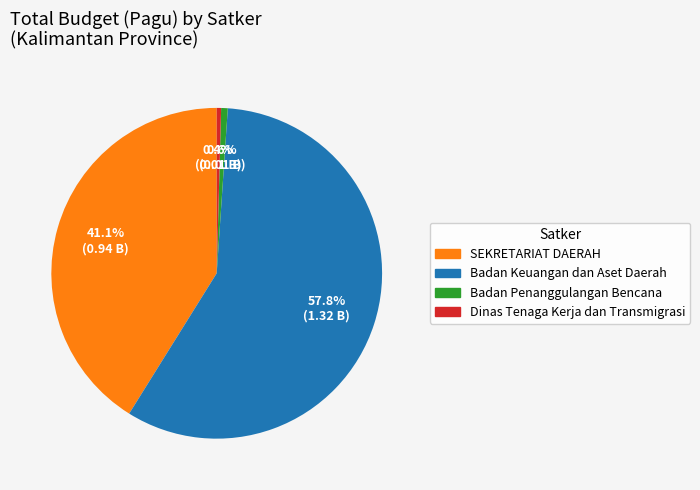

How many slices are in this pie chart?

4